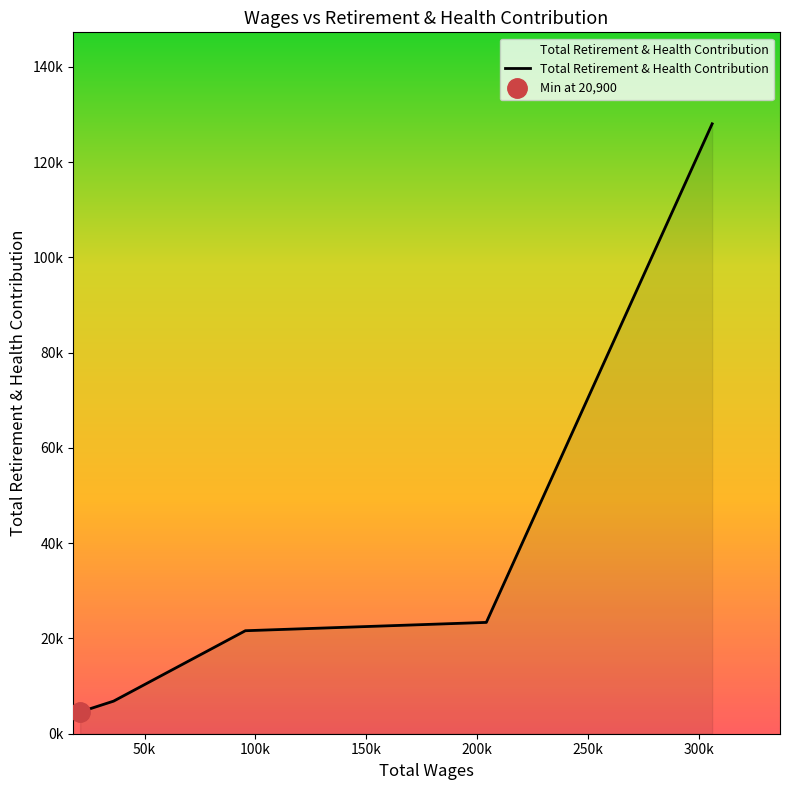

Does the chart have visible grid lines?

No